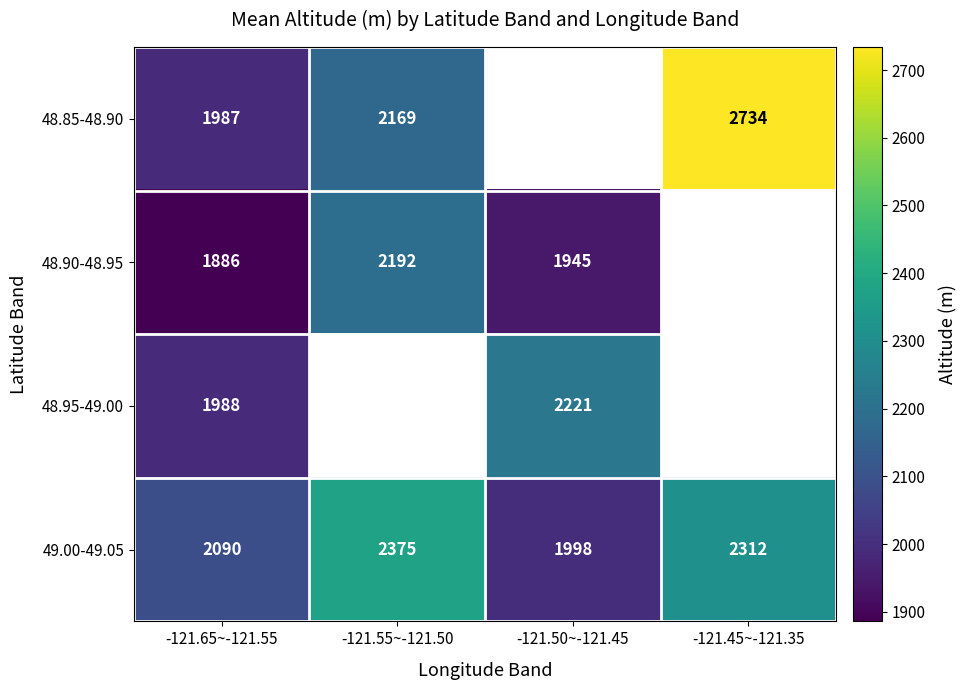

True or false: 48.95-49.00 has a value of 1988 at -121.65~-121.55.

True